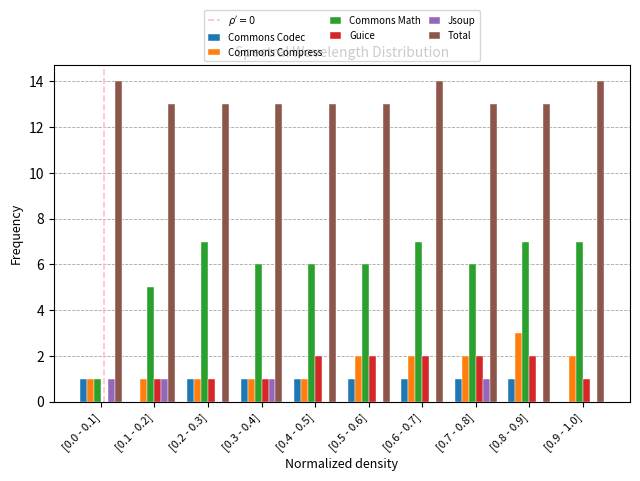

The value of Jsoup at [0.2 - 0.3] is 0. True or false?

True